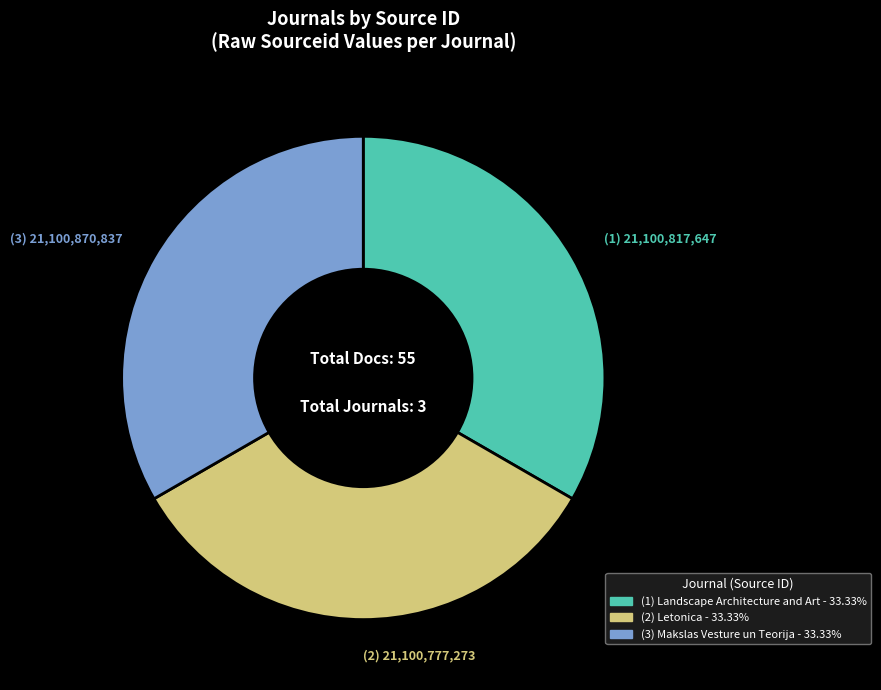

Is there any slice that represents more than half of the pie?

No